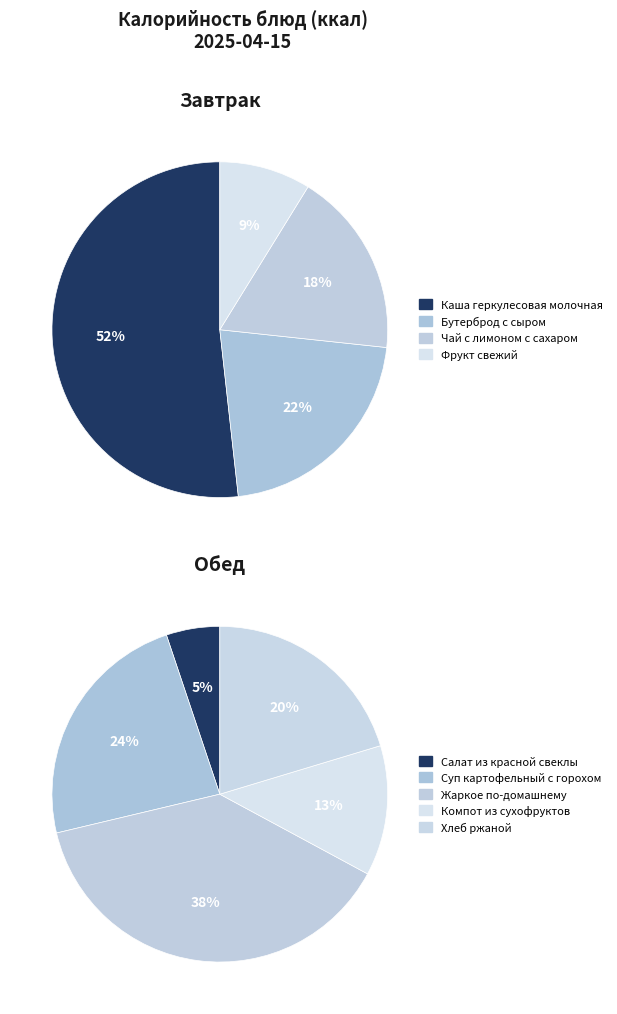

How many slices are in this pie chart?

9